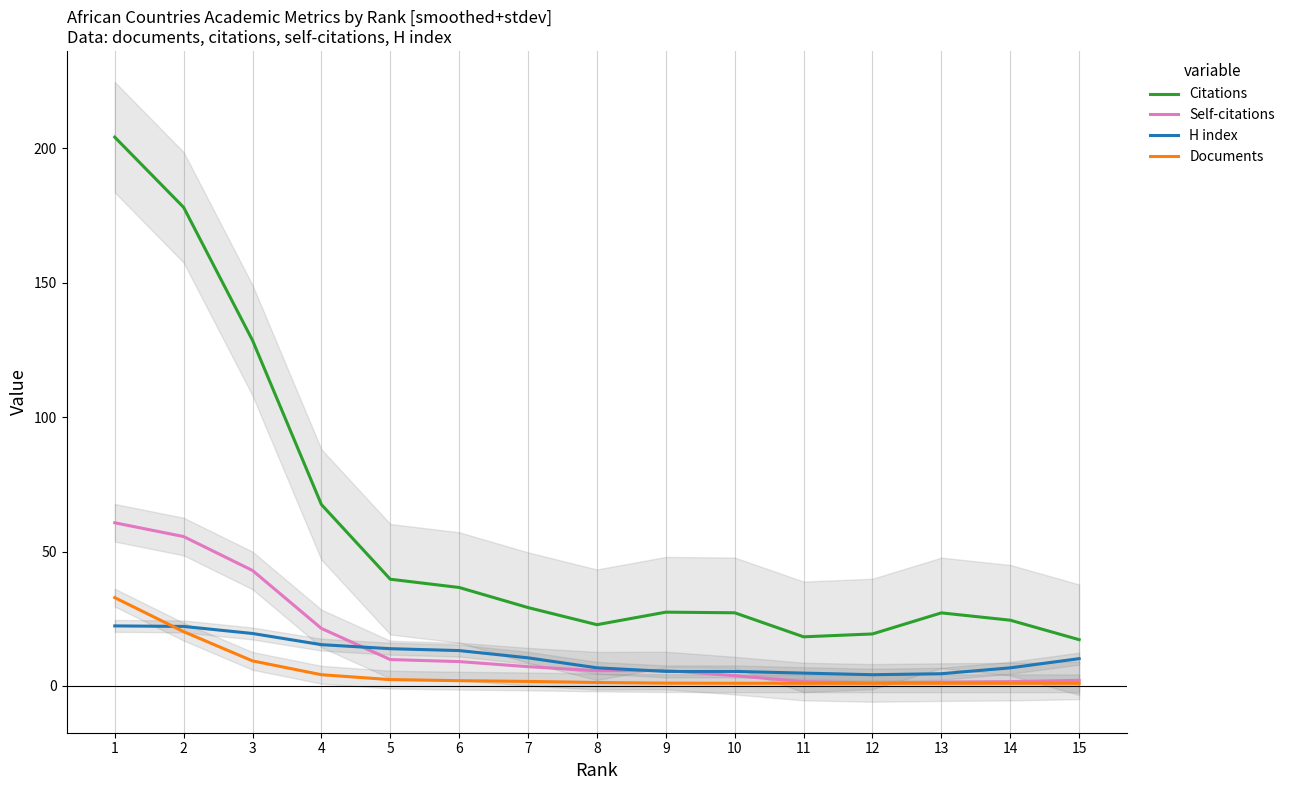

Between 15 and 8, which is larger?

8